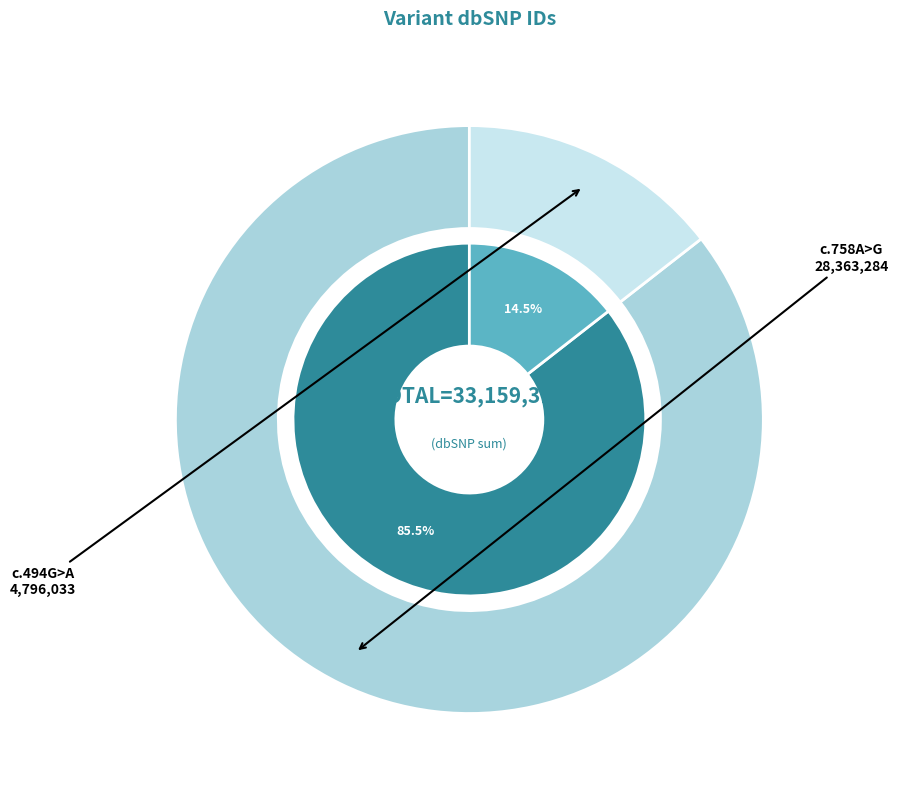

Which has a higher value, NM_001142571.2:c.758A>G or NM_002878.3:c.494G>A?

NM_001142571.2:c.758A>G